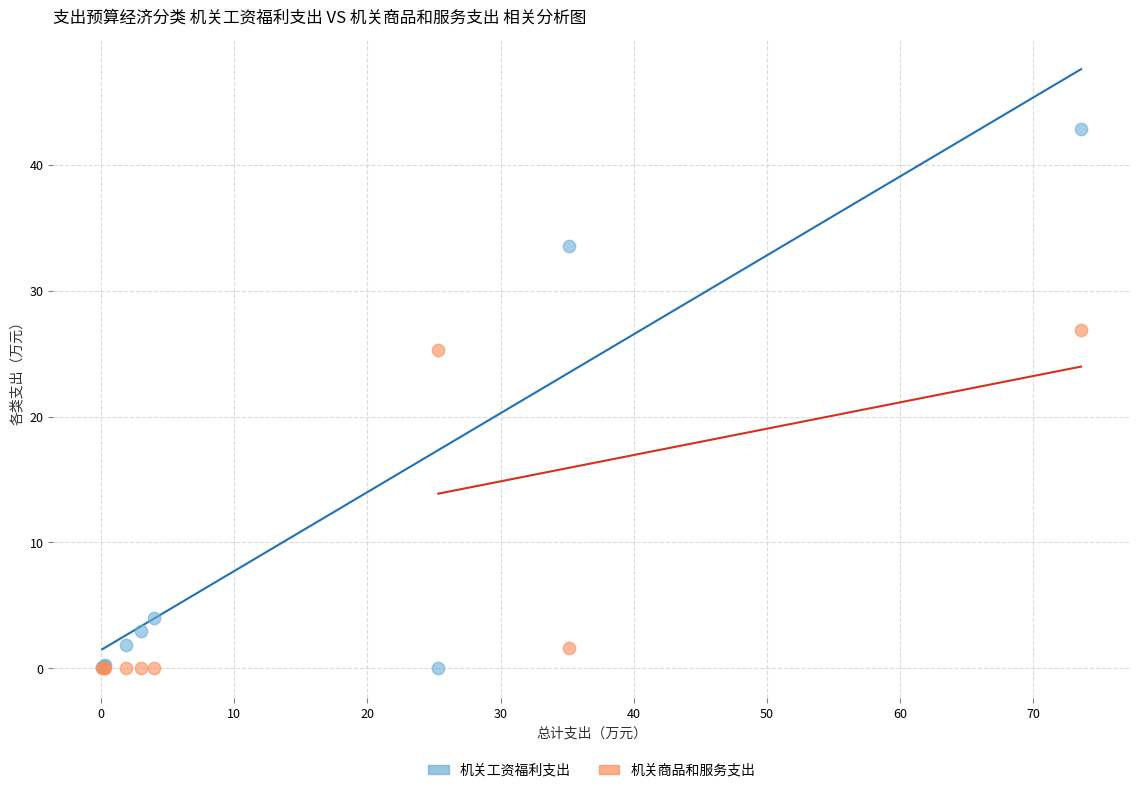

What is the X range (max minus min) for the scatter plot?

73.5